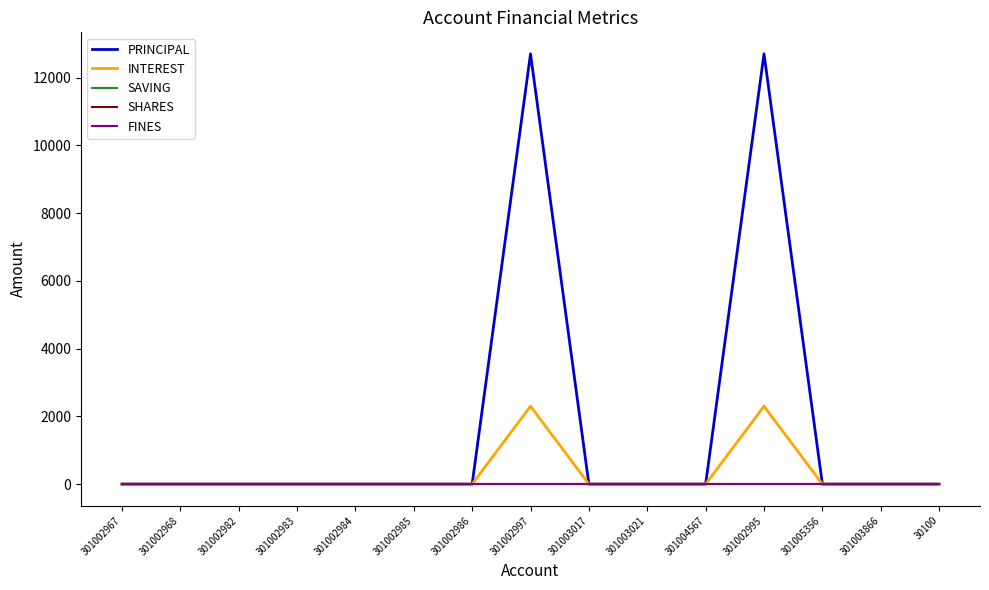

The value of PRINCIPAL at 301002997 is 5173. True or false?

False